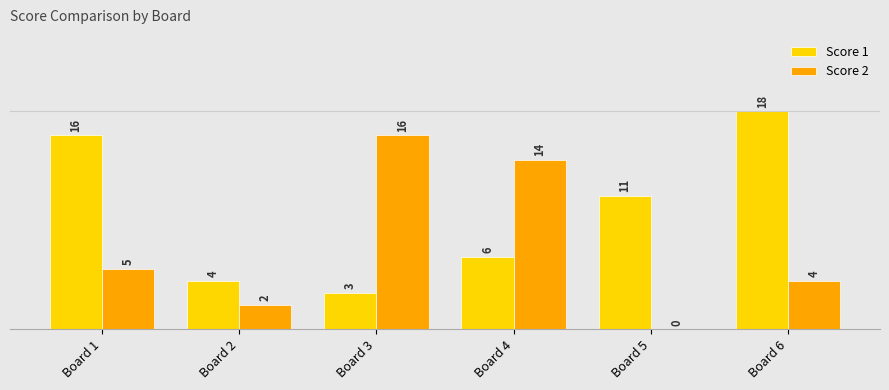

What are all the series names shown in the legend?

Score 1, Score 2